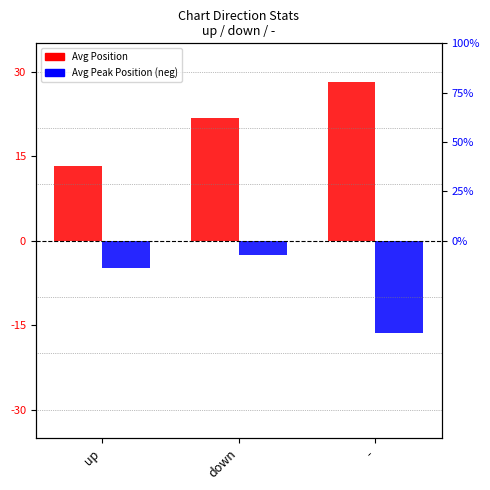

What is the greatest value displayed?

28.1